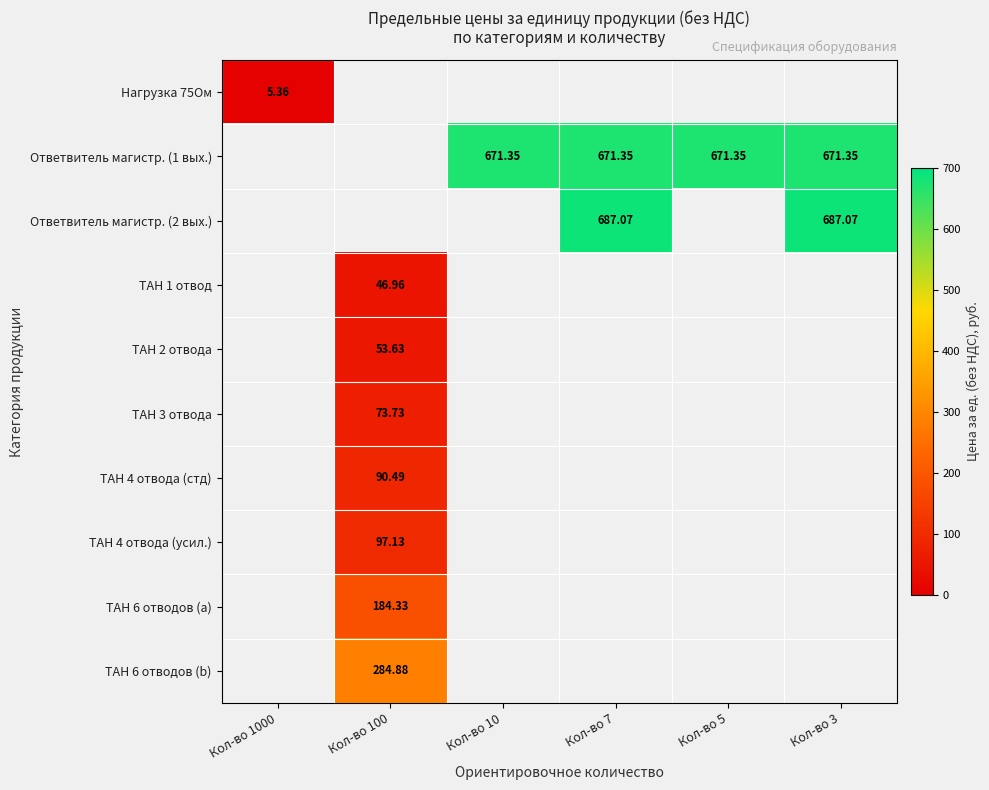

At which category does the chart reach its peak across all series?

Кол-во 7